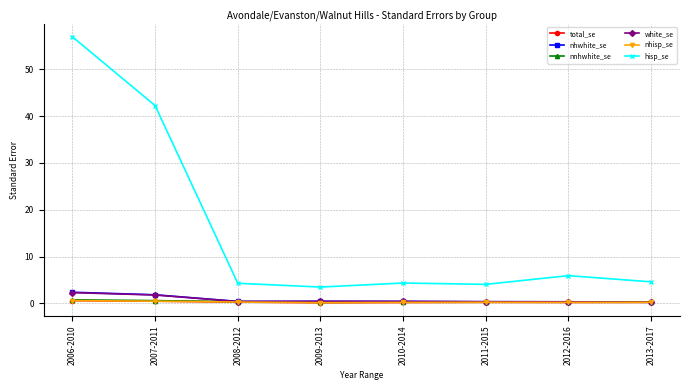

How many lines are shown in the chart?

6